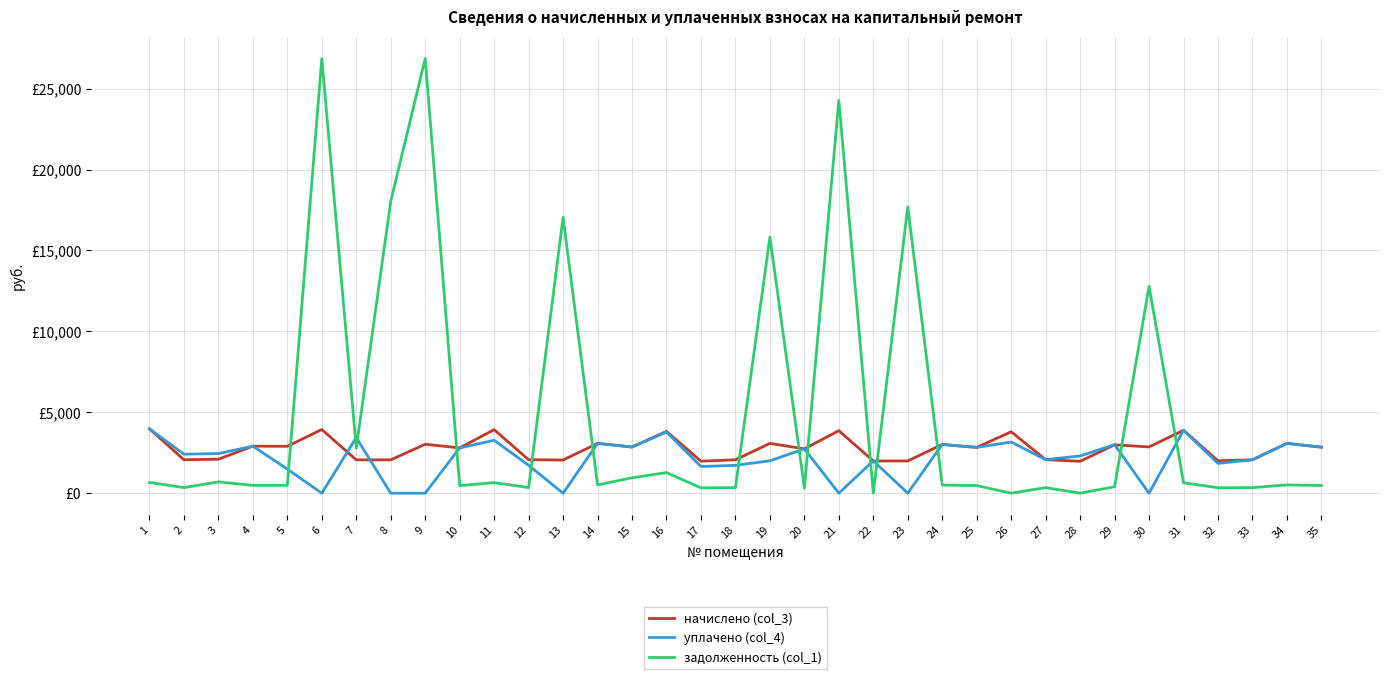

What is the total value across all series at 13?

19099.9